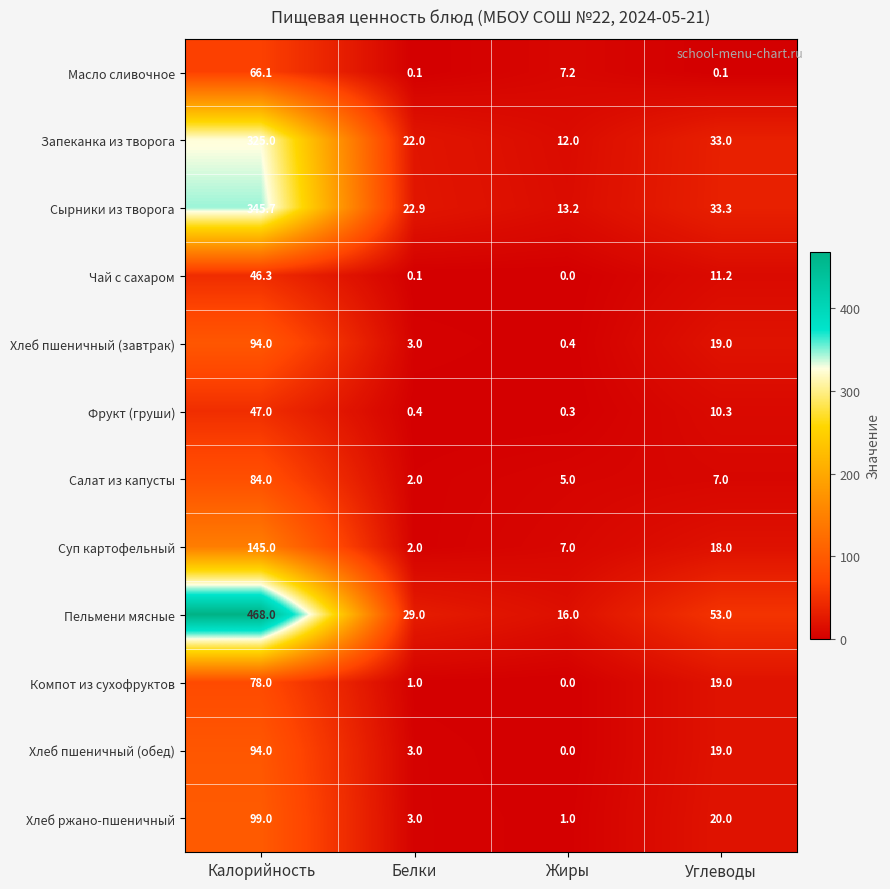

What is the lowest value of the Салат из капусты series?

2.0